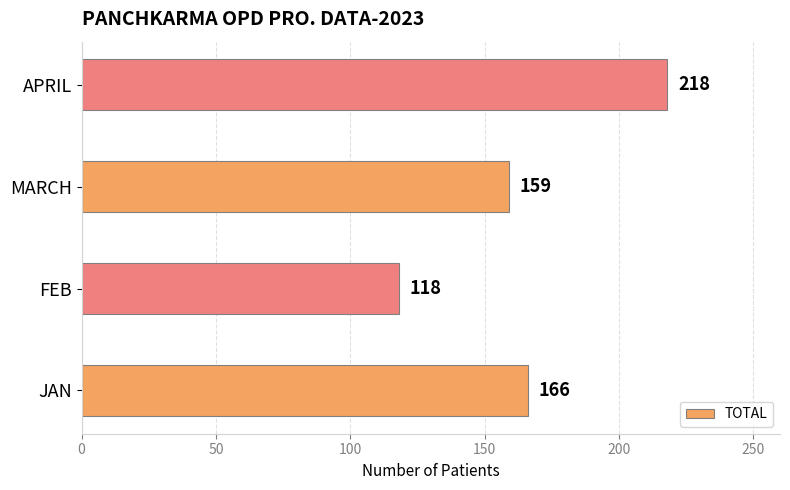

What is the ratio of the value at JAN to the value at FEB?

1.4